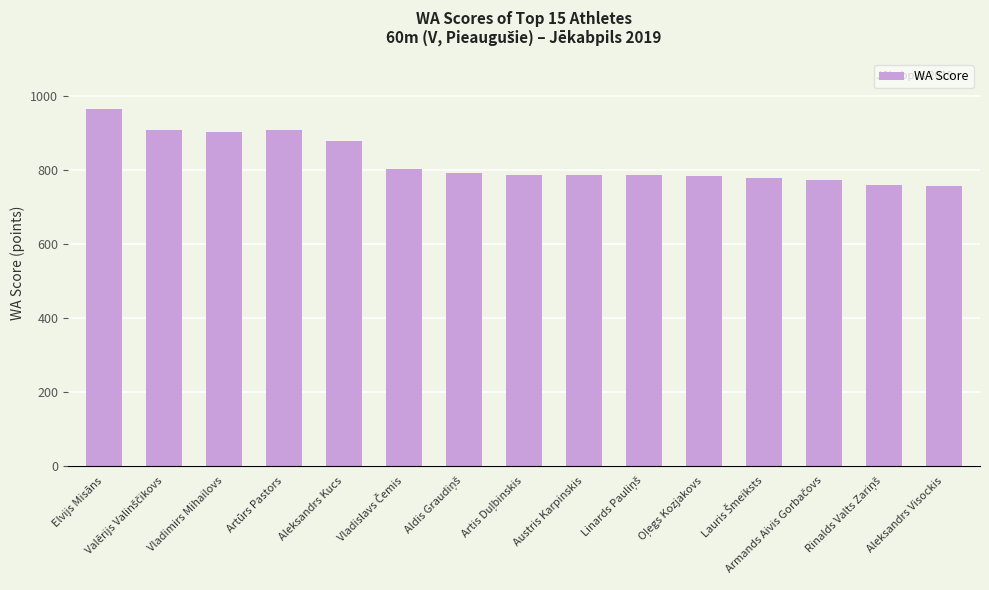

What position from the left is Elvijs Misāns?

1